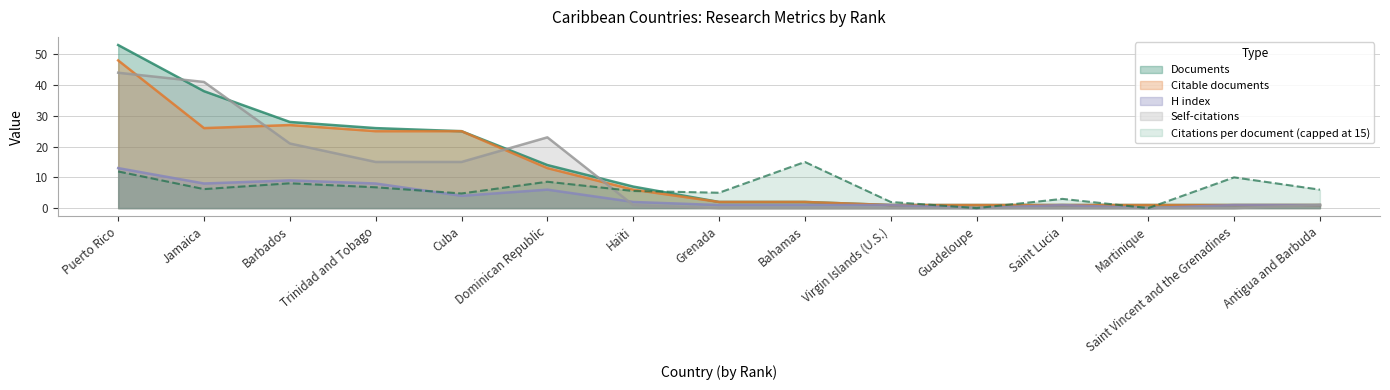

What position from the right is Cuba?

11